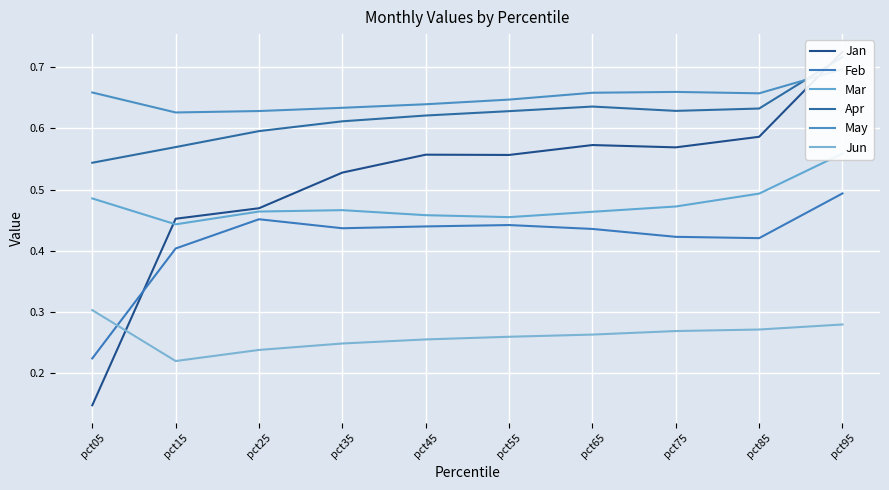

At how many categories does at least one series exceed 0?

10